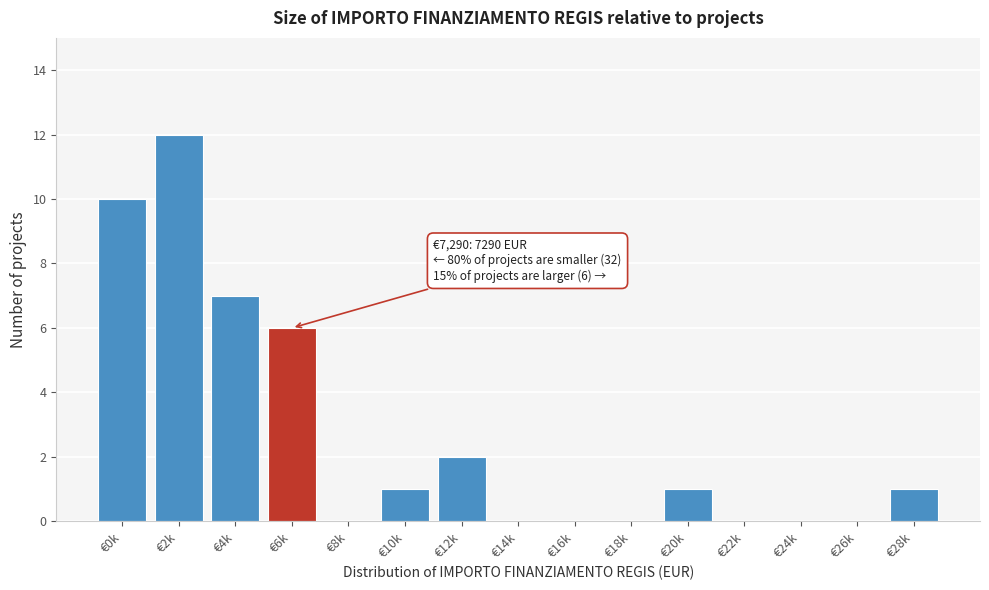

Reading right to left, list all the values displayed in this chart.

€28k=1	€26k=0	€24k=0	€22k=0	€20k=1	€18k=0	€16k=0	€14k=0	€12k=2	€10k=1	€8k=0	€6k=6	€4k=7	€2k=12	€0k=10